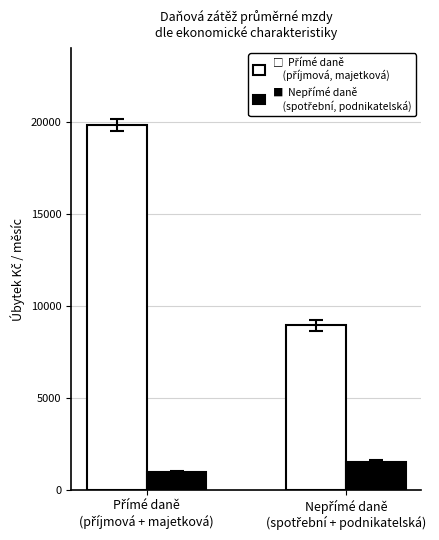

What is the greatest value displayed?

19827.6